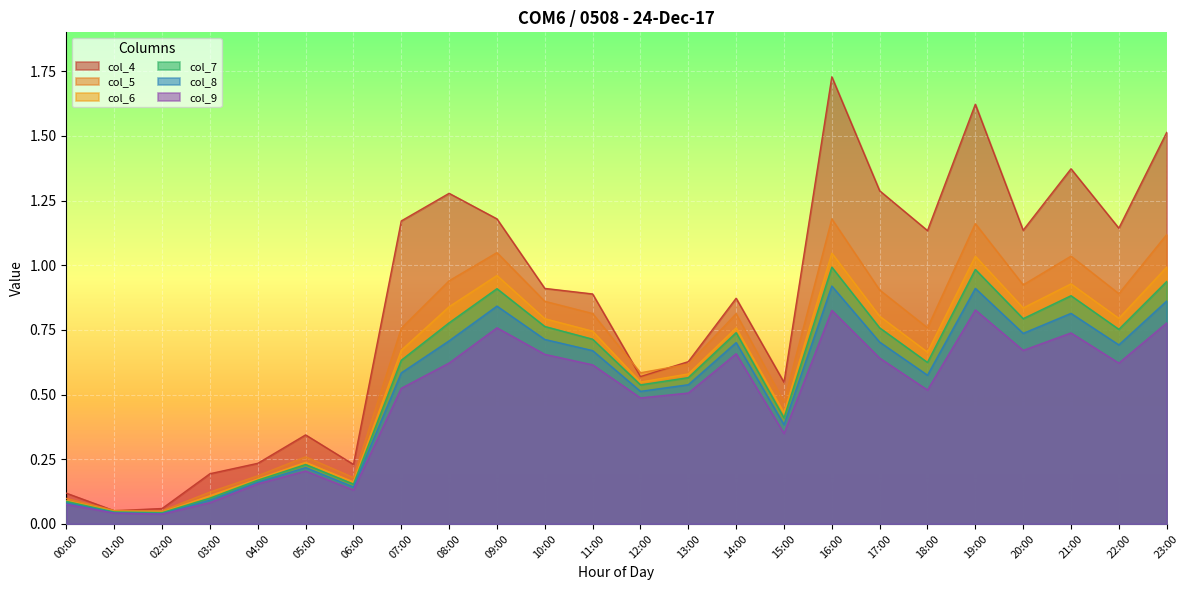

At how many categories does at least one series exceed 1?

11